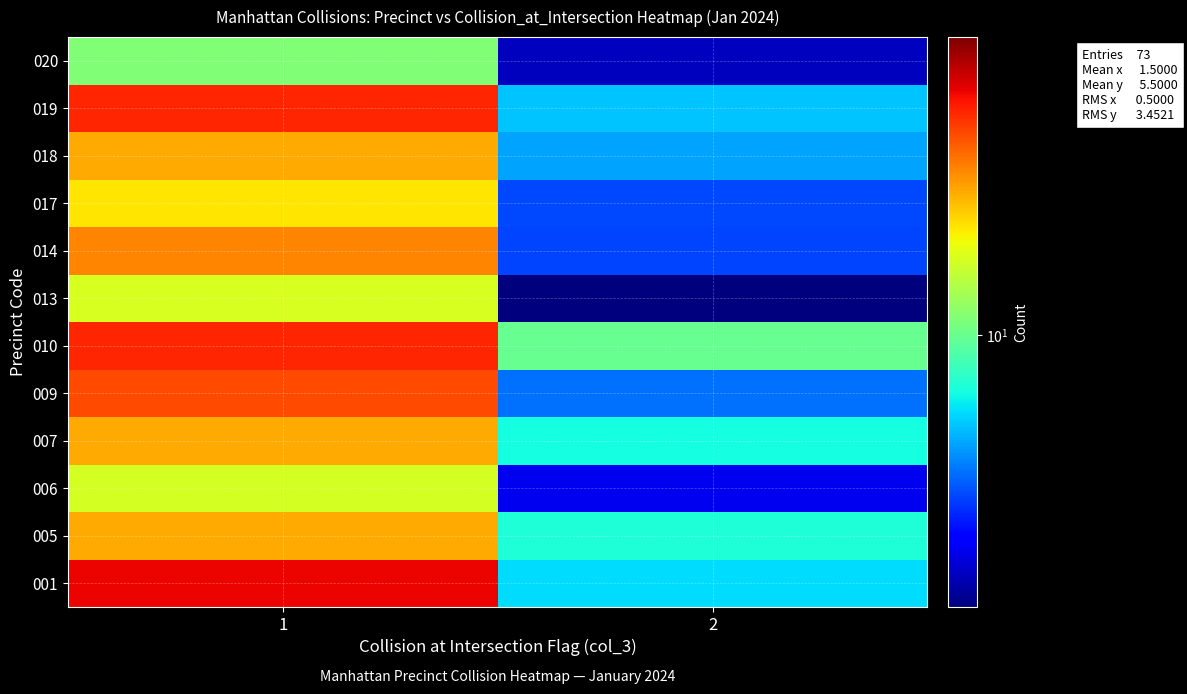

What is the smallest value displayed?

2.6